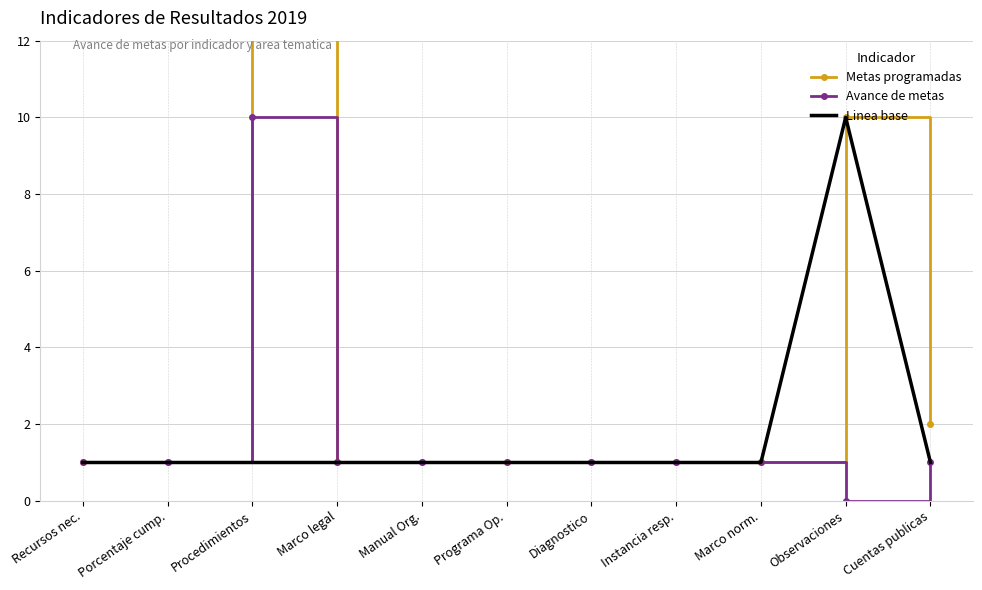

At which label is Avance de metas closest to 5?

Recursos nec.